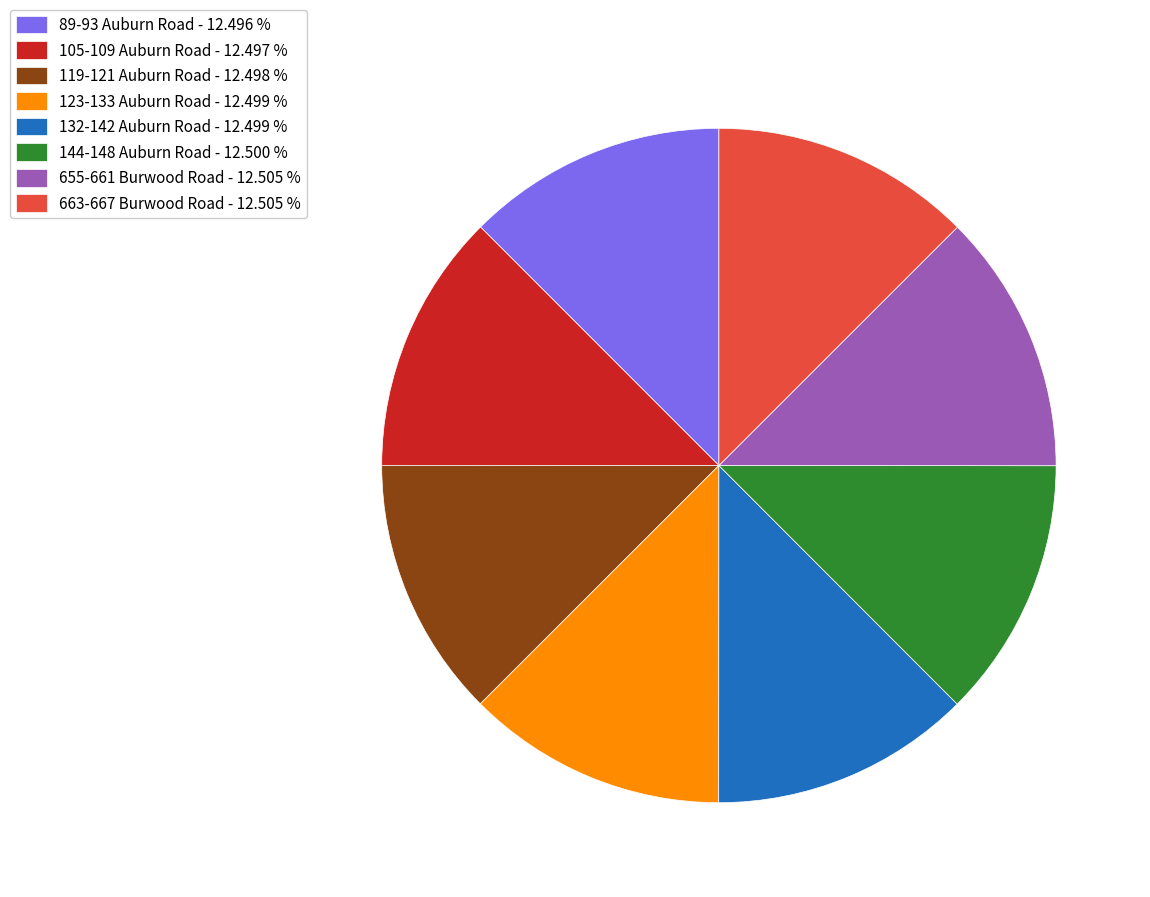

How many segments does this pie chart have?

8